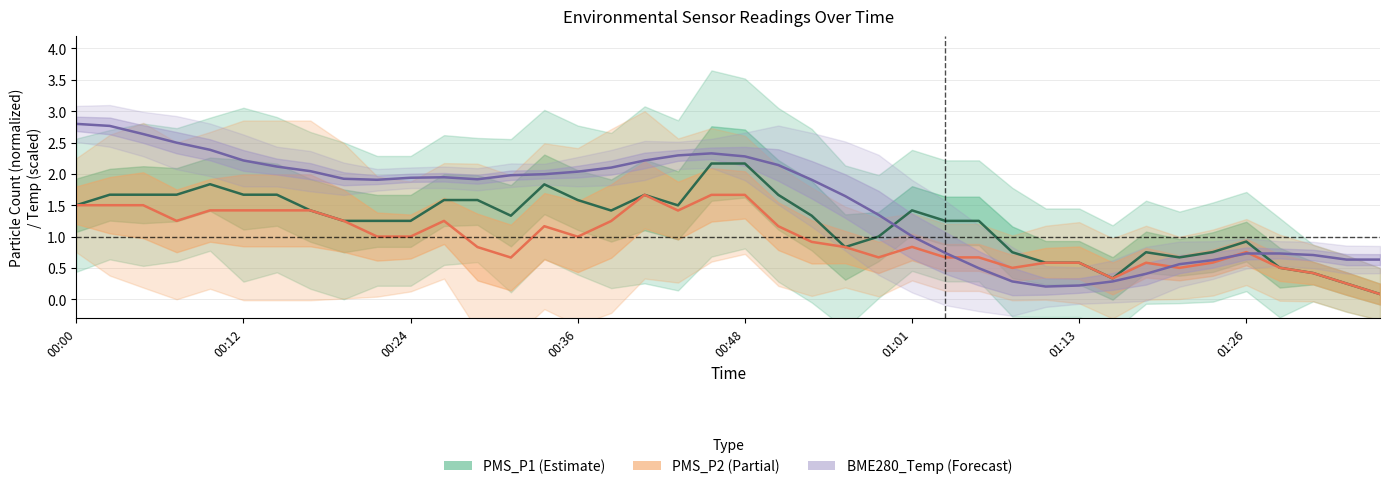

Reading left to right, what are all the values shown in this chart?

PMS_P1 (Estimate): 1.5	1.7	1.7	1.7	1.8	1.7	1.7	1.4	1.2	1.2	1.2	1.6	1.6	1.3	1.8	1.6	1.4	1.7	1.5	2.2	2.2	1.7	1.3	0.8	1.0	1.4	1.2	1.2	0.8	0.6	0.6	0.3	0.8	0.7	0.8	0.9	0.5	0.4	0.2	0.1
PMS_P2 (Partial): 1.5	1.5	1.5	1.2	1.4	1.4	1.4	1.4	1.2	1.0	1.0	1.2	0.8	0.7	1.2	1.0	1.2	1.7	1.4	1.7	1.7	1.2	0.9	0.8	0.7	0.8	0.7	0.7	0.5	0.6	0.6	0.3	0.6	0.5	0.6	0.8	0.5	0.4	0.2	0.1
BME280_Temp (Forecast): 2.8	2.8	2.6	2.5	2.4	2.2	2.1	2.0	1.9	1.9	1.9	1.9	1.9	2.0	2.0	2.0	2.1	2.2	2.3	2.3	2.3	2.1	1.9	1.6	1.3	1.0	0.7	0.5	0.3	0.2	0.2	0.3	0.4	0.6	0.6	0.7	0.7	0.7	0.6	0.6